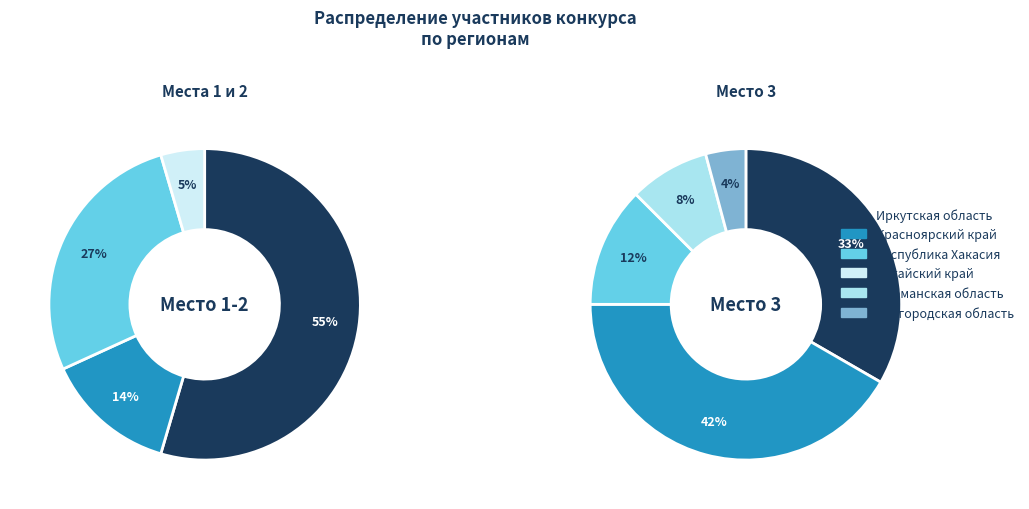

To the nearest percent, what percentage of the pie is Красноярский край?

28%